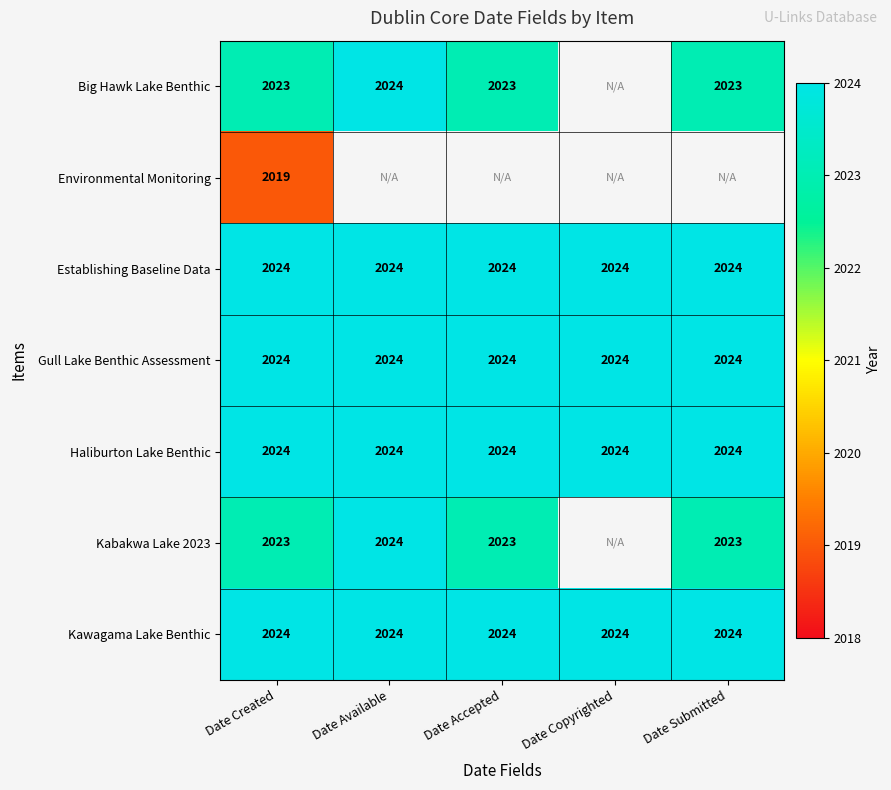

The value of Gull Lake Benthic Assessment at Date Submitted is 2963. True or false?

False